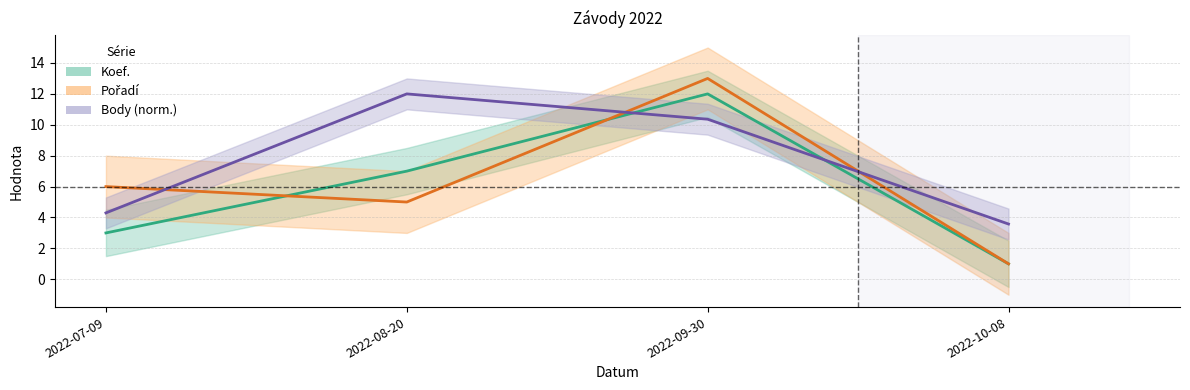

Which series has the largest total across all categories?

Body (norm.)